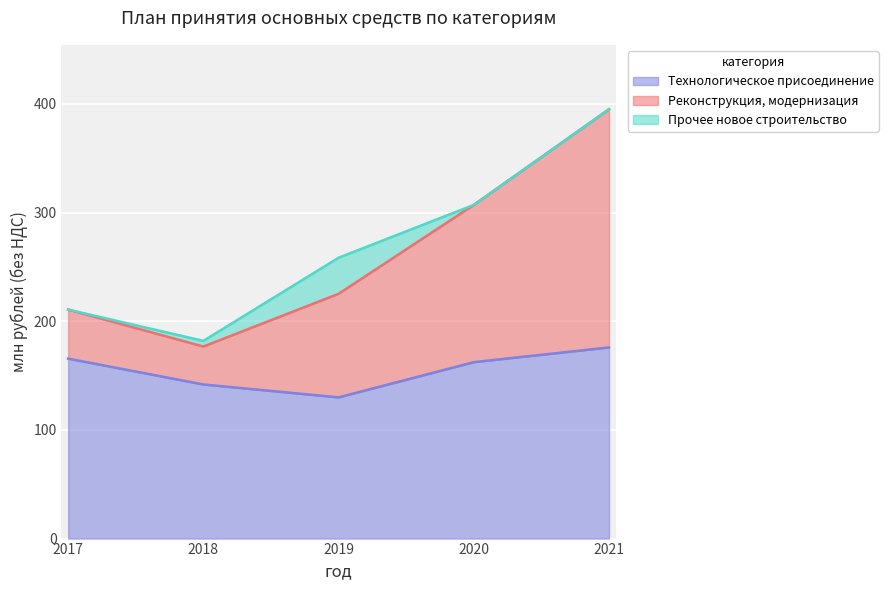

The value of Реконструкция, модернизация at 2021 is 682.0. True or false?

False